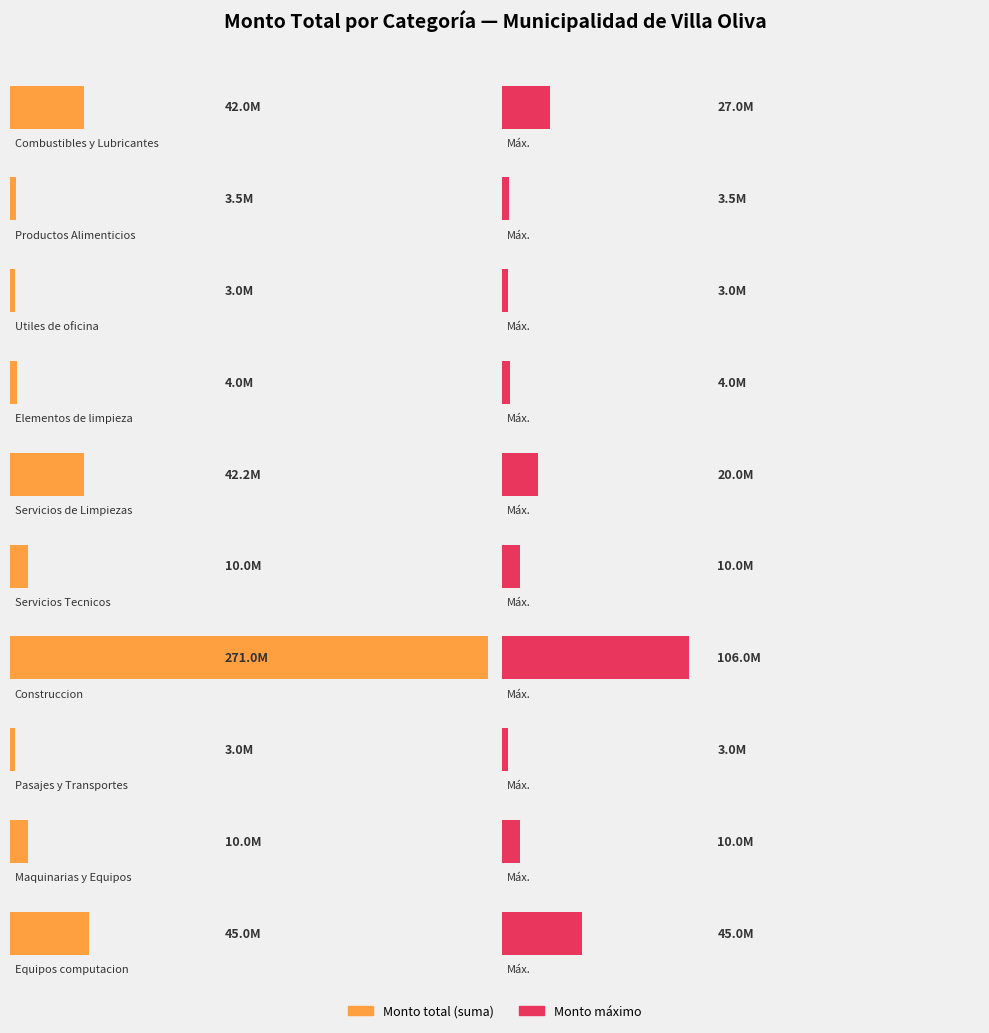

Does the chart contain any negative values?

No